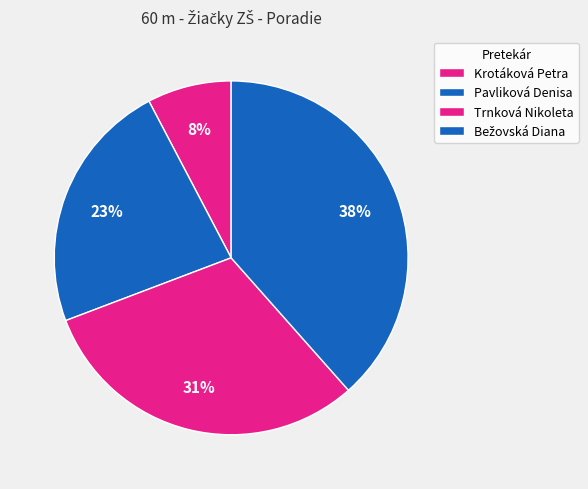

What is the largest slice in the pie chart?

Bežovská Diana